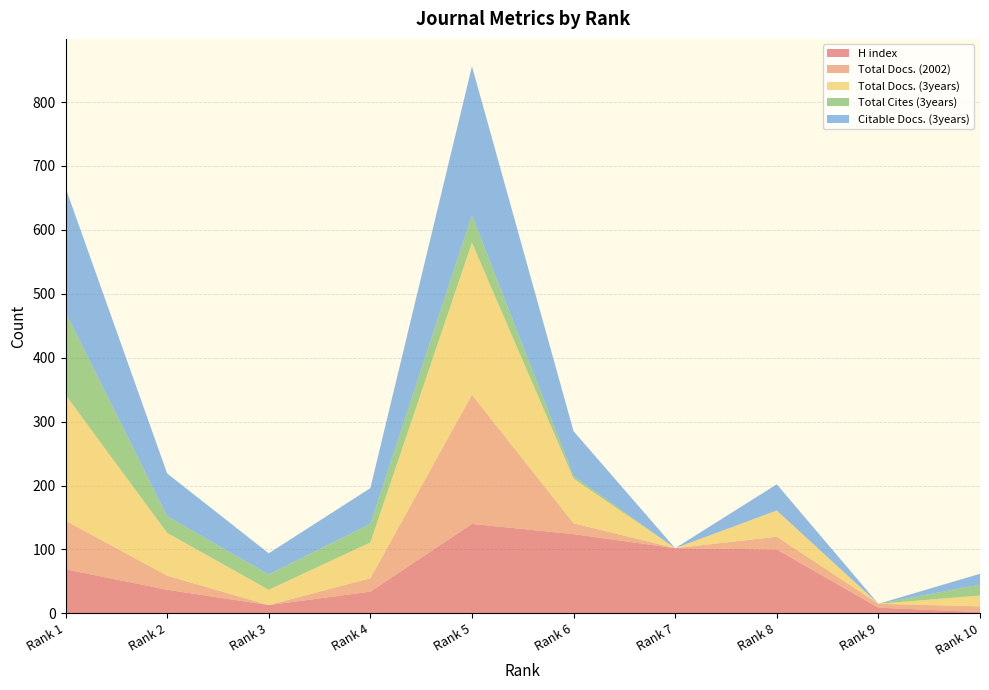

Reading left to right, what are all the values shown in this chart?

H index: 69	37	13	34	140	124	102	100	9	2
Total Docs. (2002): 76	22	0	21	202	17	0	20	6	9
Total Docs. (3years): 197	67	24	56	238	70	0	41	0	17
Total Cites (3years): 129	26	24	29	43	4	0	0	0	17
Citable Docs. (3years): 195	67	33	56	233	70	0	41	0	17